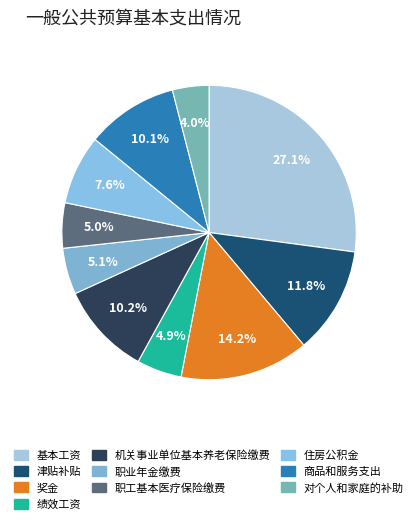

Is there any slice that represents more than half of the pie?

No